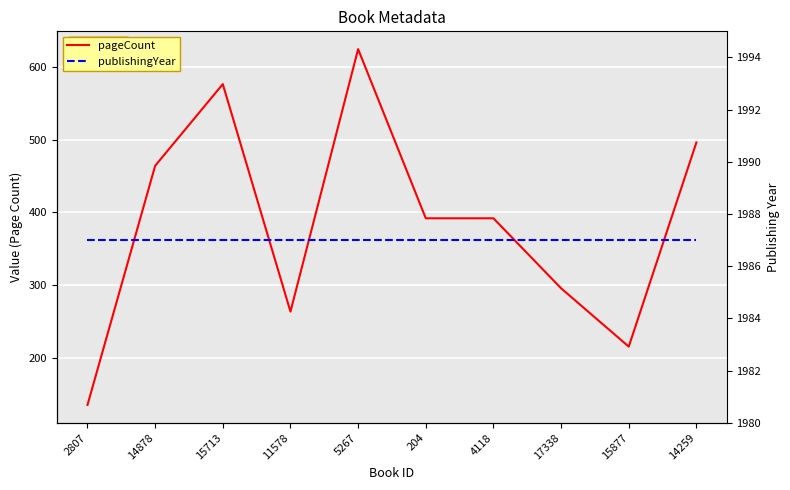

Rank the series by their average value, from highest to lowest.

publishingYear, pageCount